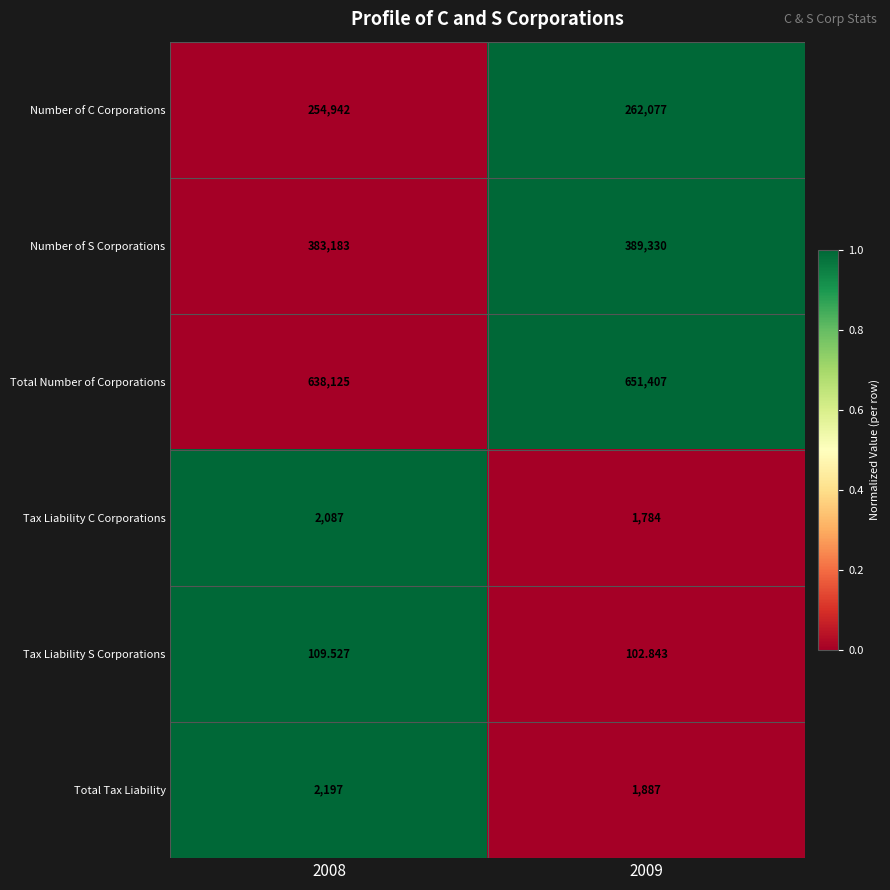

Which series has the largest total across all categories?

Total Number of Corporations